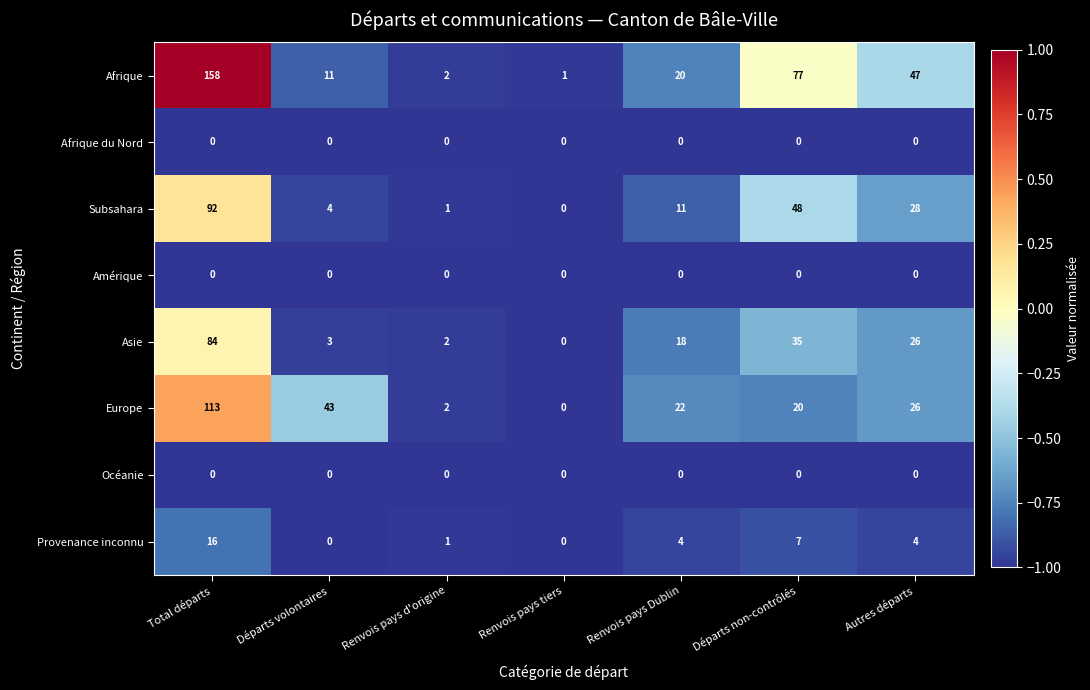

Which series changed the most between Départs volontaires and Départs non-contrôlés?

Afrique